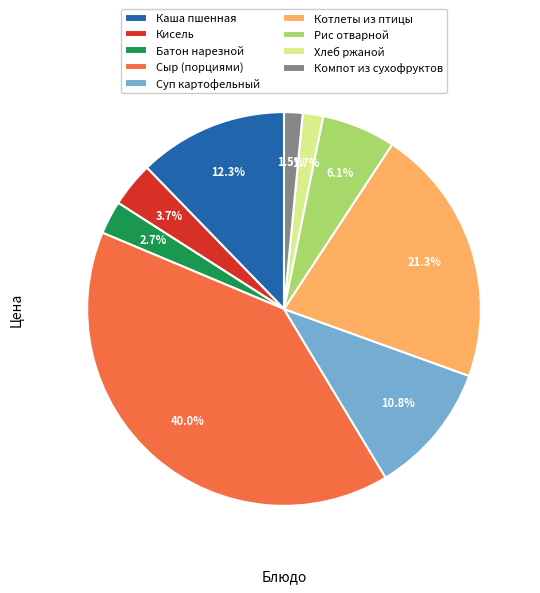

True or false: Хлеб ржаной accounts for 2% of the total.

True